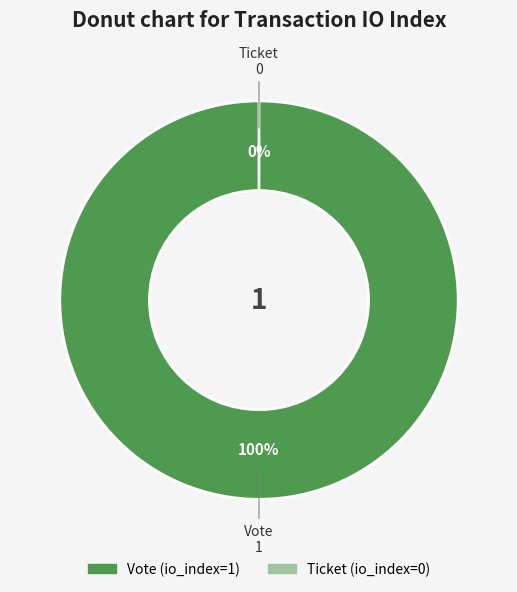

Which slice is the smallest?

Ticket (io_index=0)